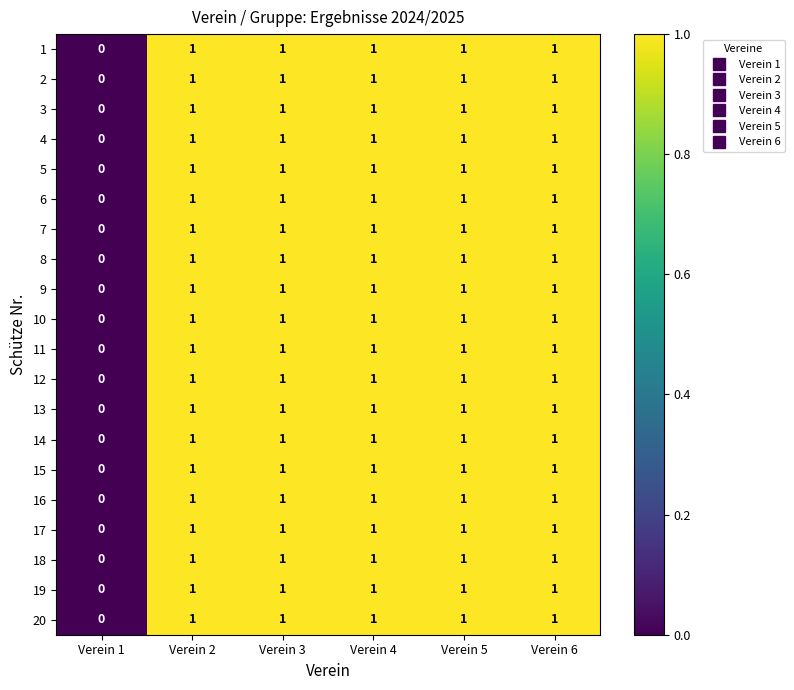

How many 16 values are between 1 and 2?

5